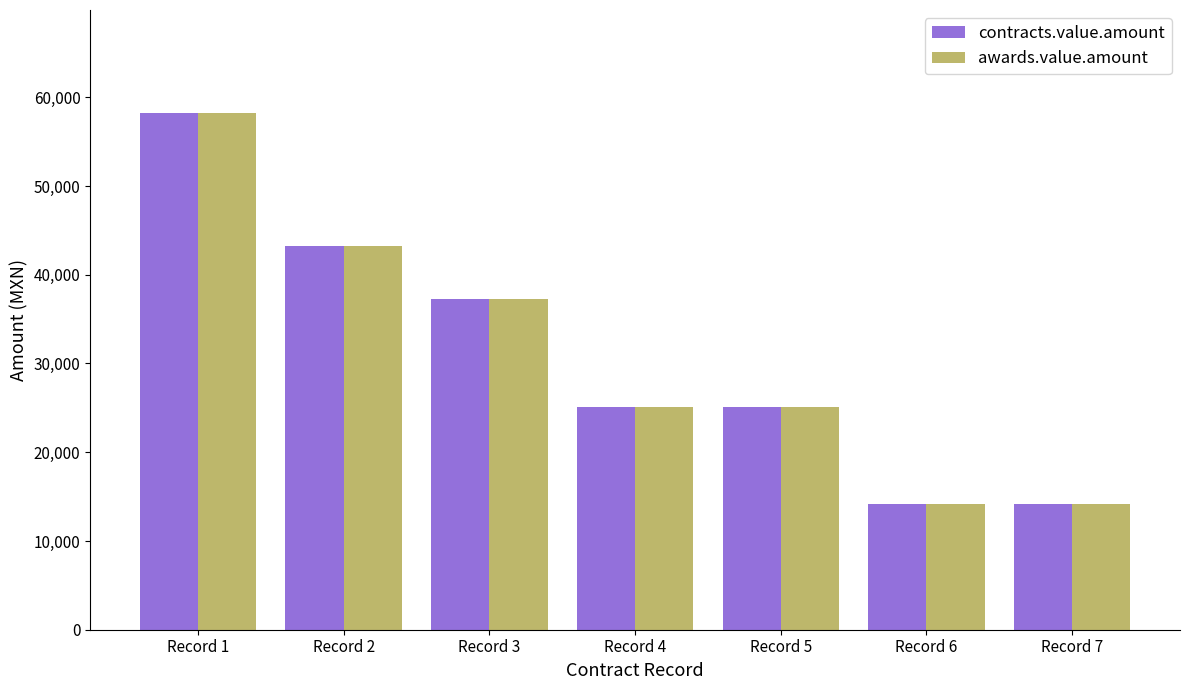

What is the lowest value of the contracts.value.amount series?

14198.4